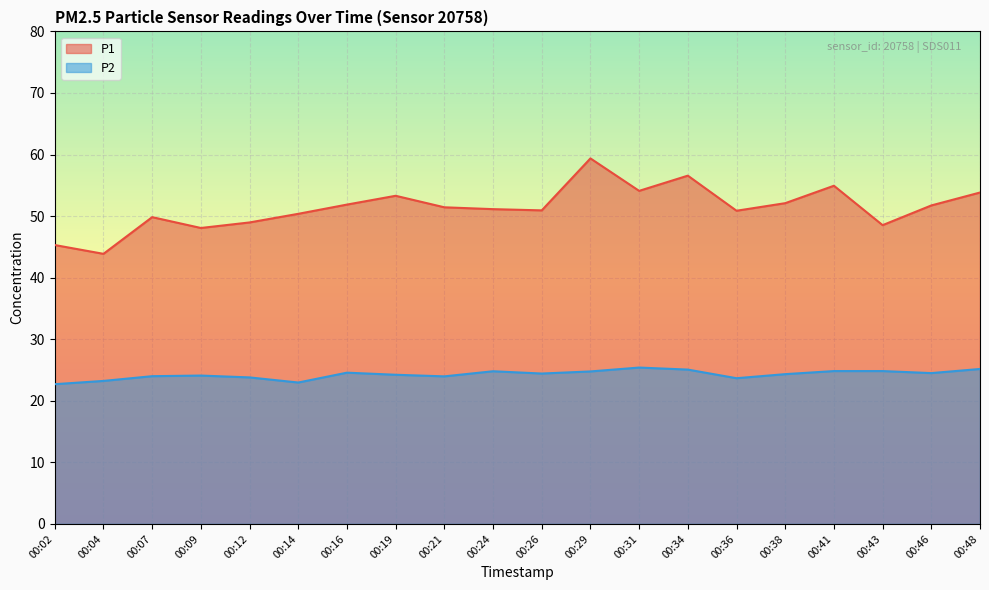

True or false: P2 and P1 intersect in this chart.

False